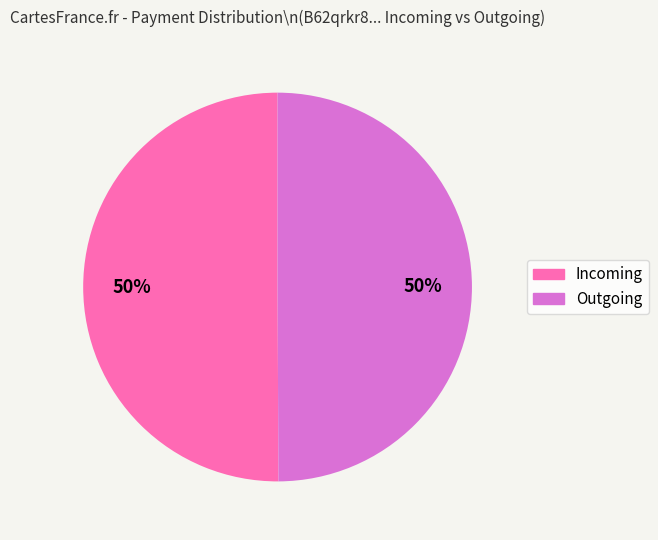

Approximately how many times larger is the value at Incoming compared to Outgoing?

1.0